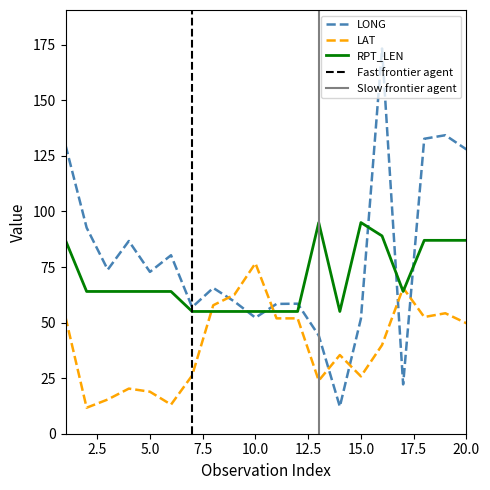

What is the value of the LONG point at the 11th from the left?

58.4